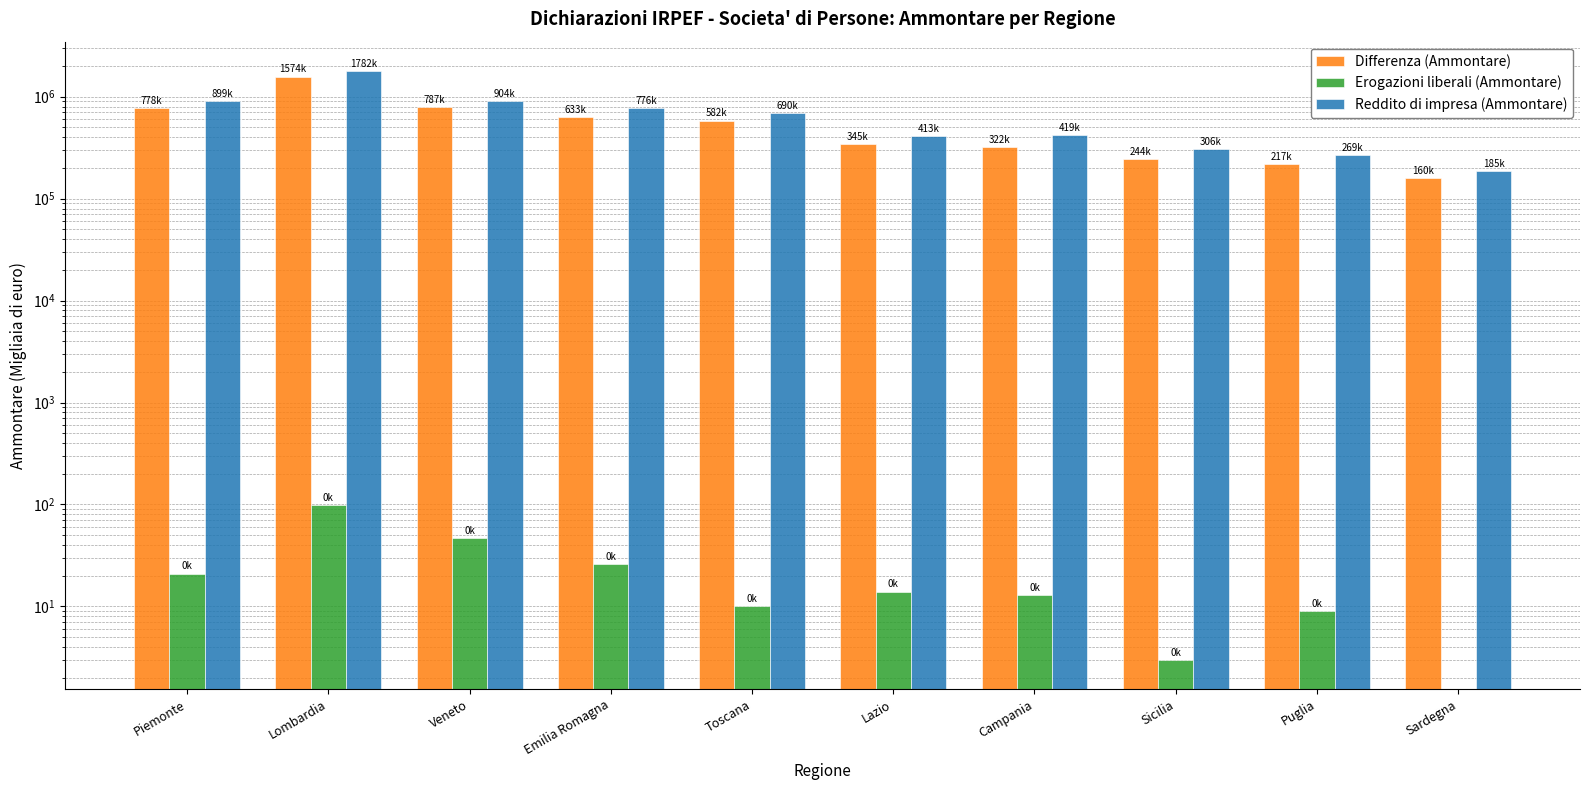

Which series has the largest range (max minus min)?

Reddito di impresa (Ammontare)